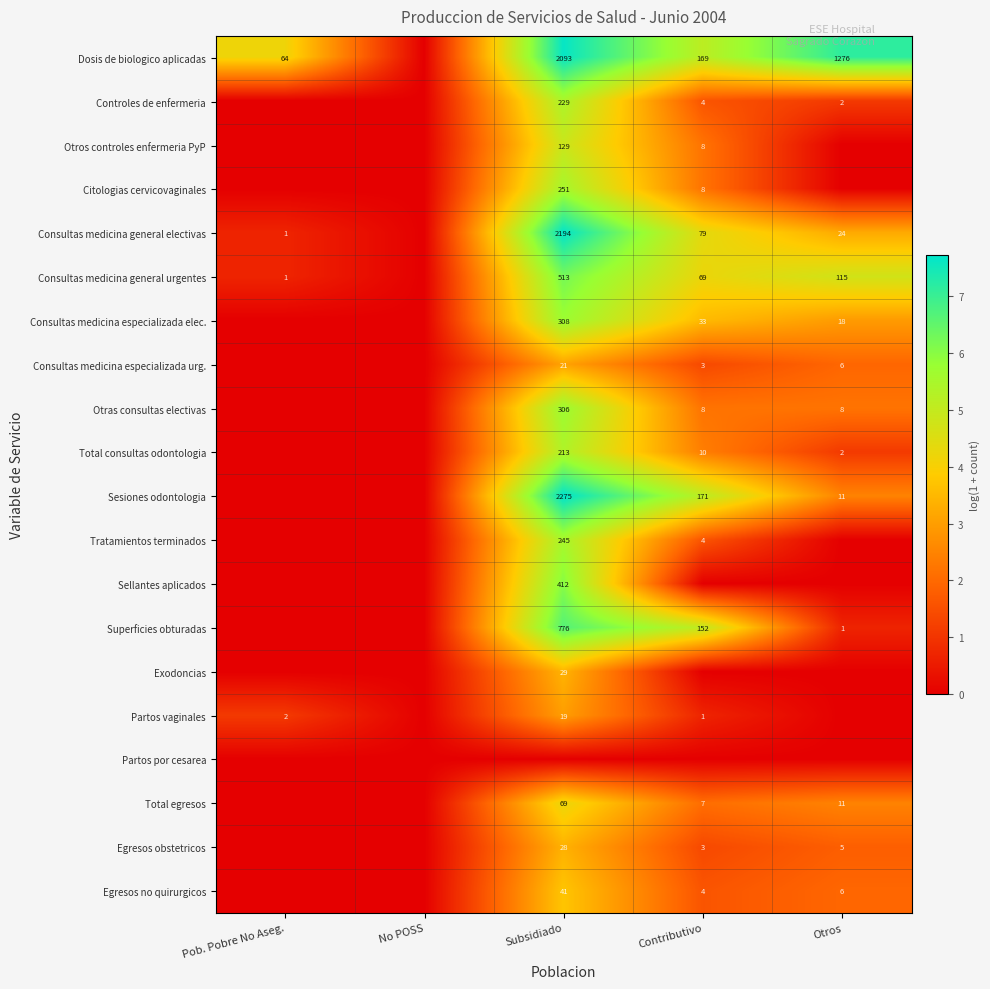

What is the maximum value shown in the chart?

7.7